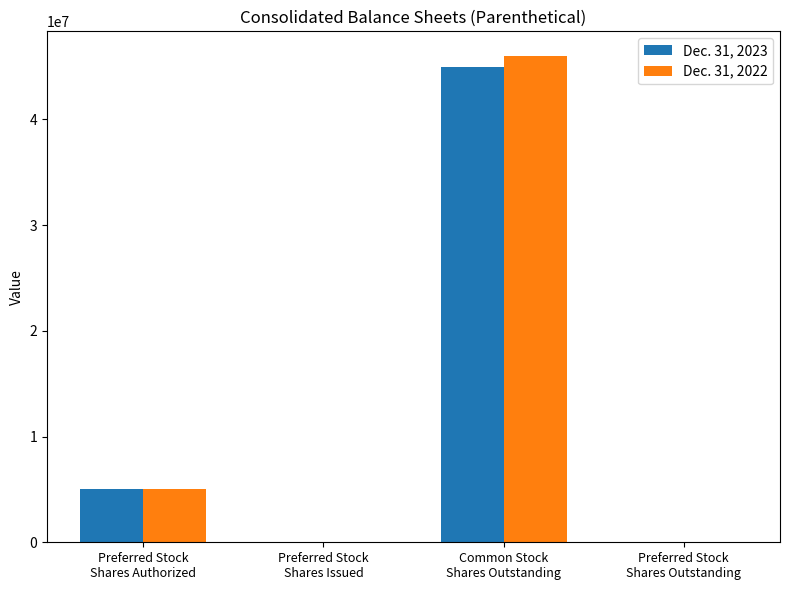

What is the approximate value of Dec. 31, 2023 at Preferred Stock
Shares Outstanding, to the nearest 10?

2000